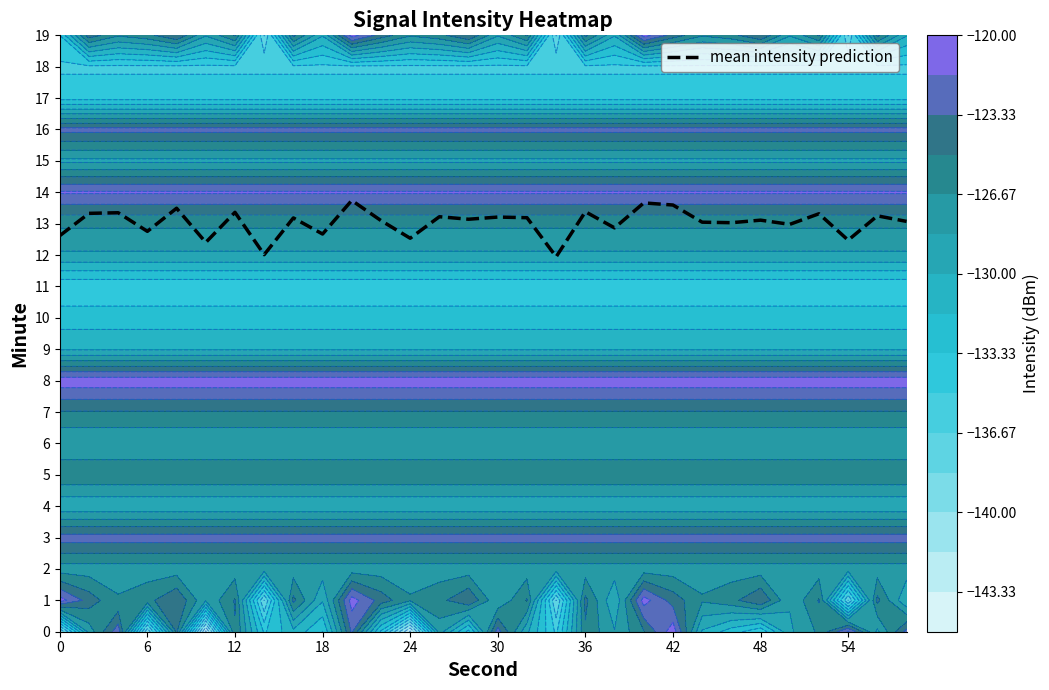

What is the maximum value for mean intensity prediction?

13.7